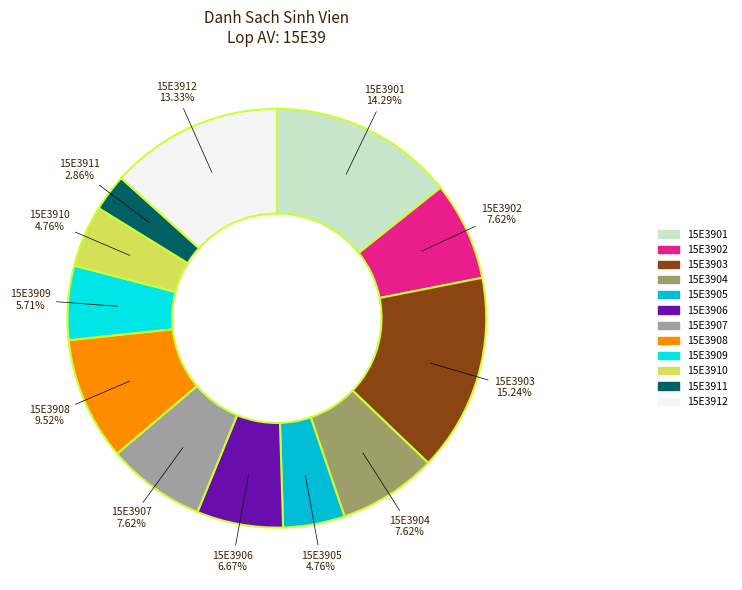

Does 15E3901 account for over 50% of the chart?

No